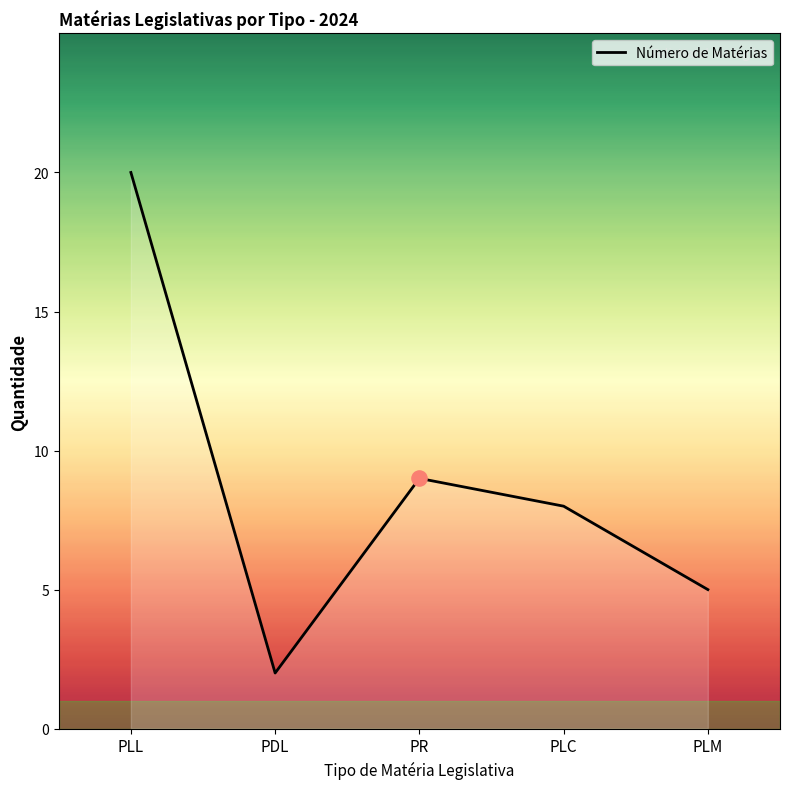

What is the change in value from PR to PLC?

-1